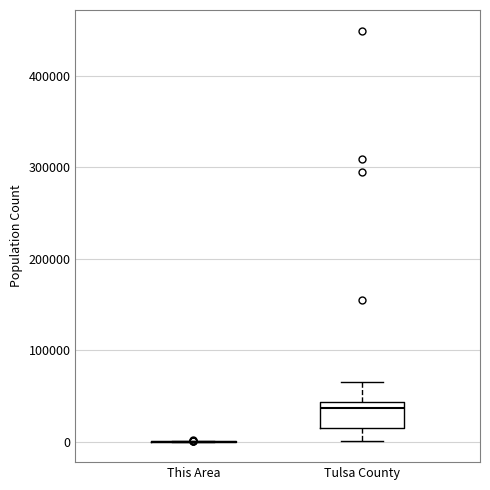

Reading left to right, transcribe this box plot: for each box, give where its median line is, the range the box spans, and where its two whiskers end, as read against the y-axis. The values are not printed on the chart, so give them approximately, as read against the axis.

This Area: box collapsed to a line at 0, whiskers 0 to 0
Tulsa County: median 40000 (just below the box's upper edge), box 20000 to 40000, whiskers 0 to 60000